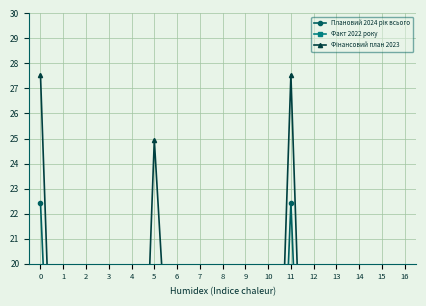

True or false: Факт 2022 року has more than 1 interior local peaks.

True